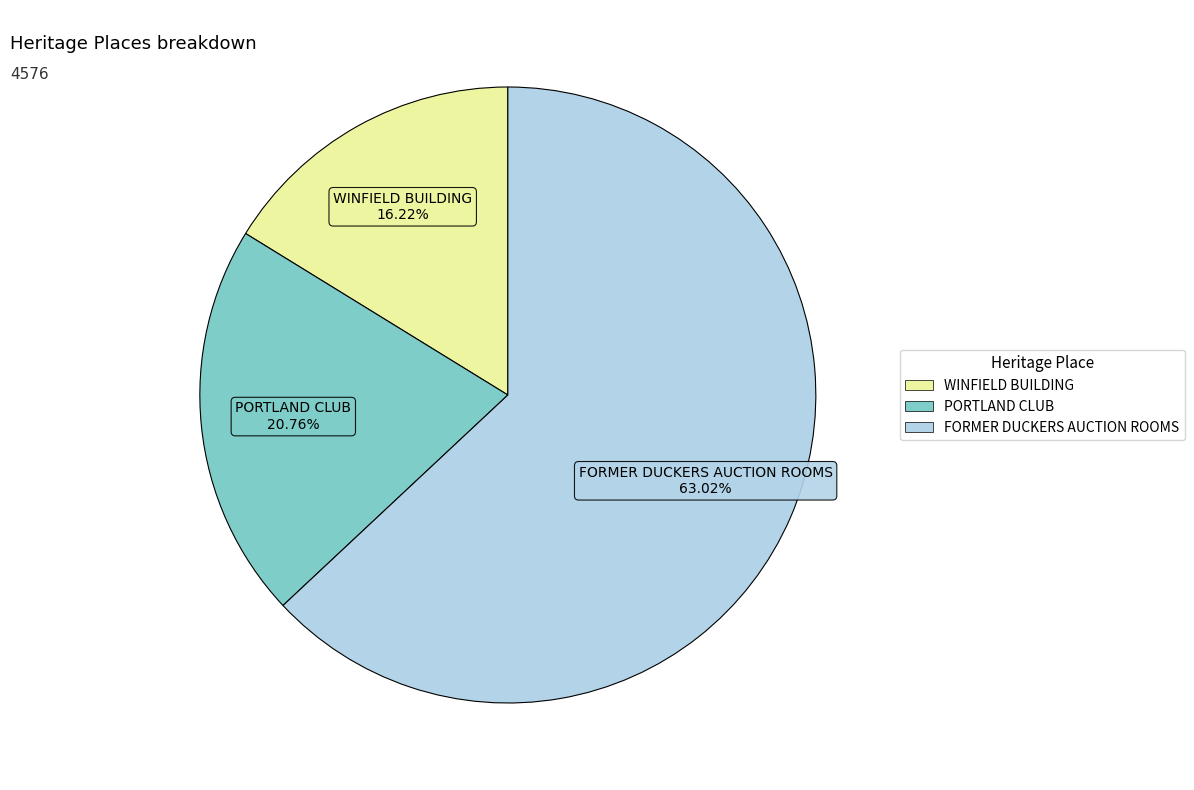

What is the largest slice in the pie chart?

FORMER DUCKERS AUCTION ROOMS